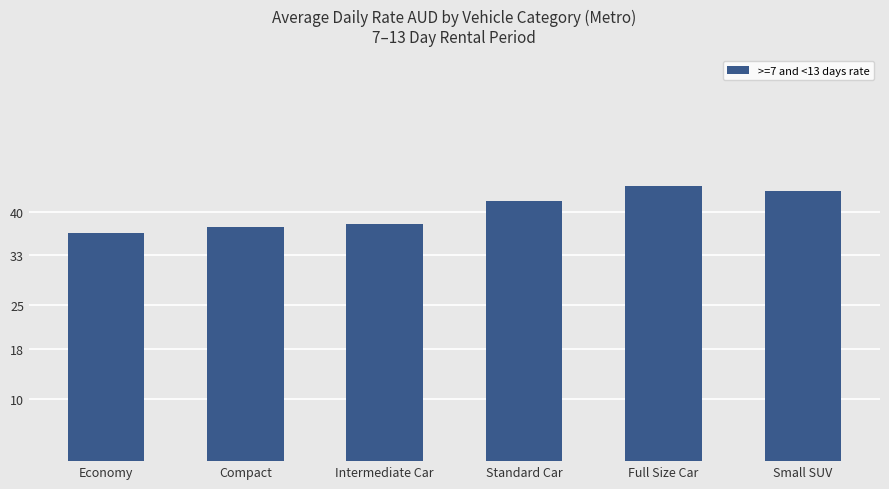

What is the label of the 2nd bar from the left?

Compact